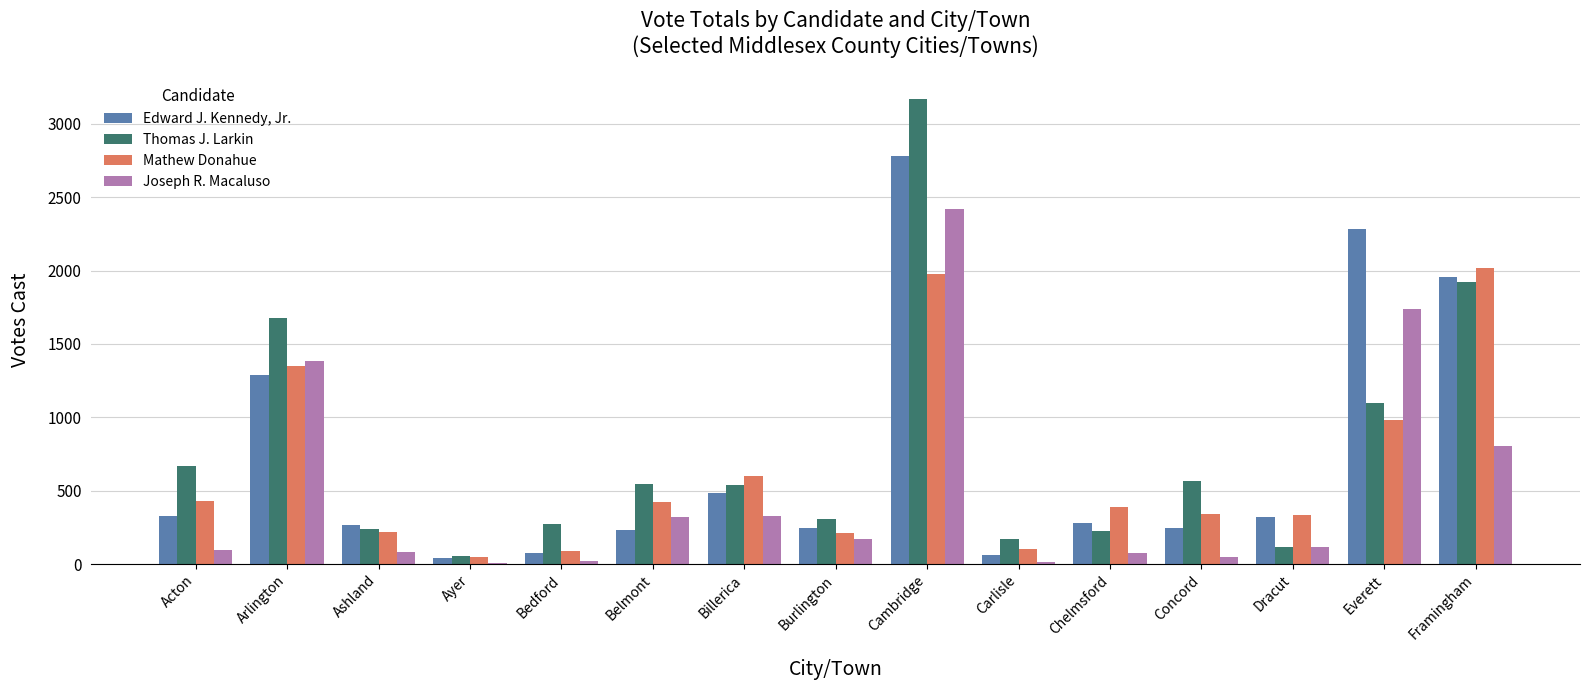

At which label is Thomas J. Larkin closest to 1614?

Arlington